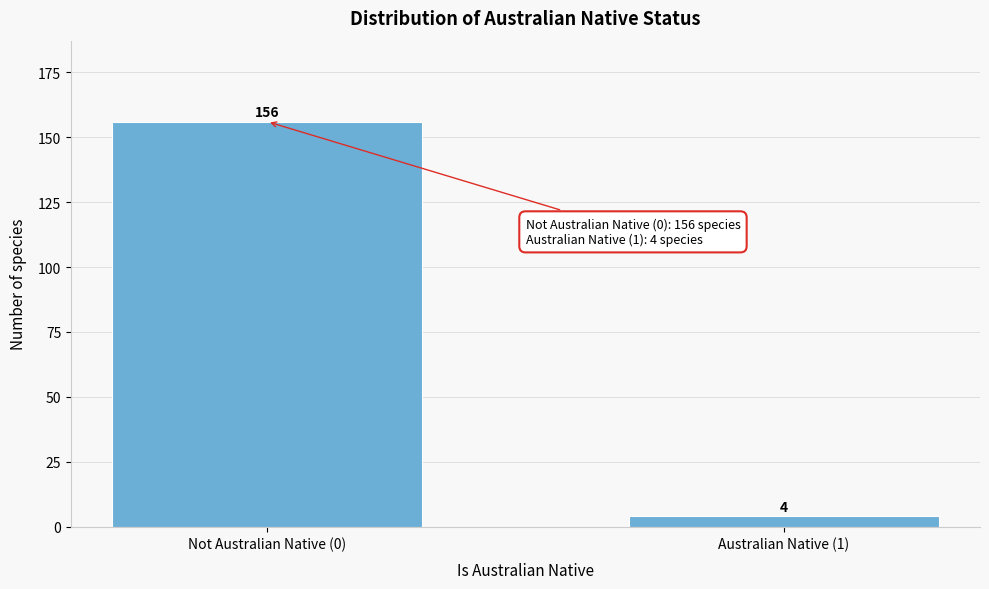

Reading left to right, what are all the values shown in this chart?

Not Australian Native (0)=156	Australian Native (1)=4